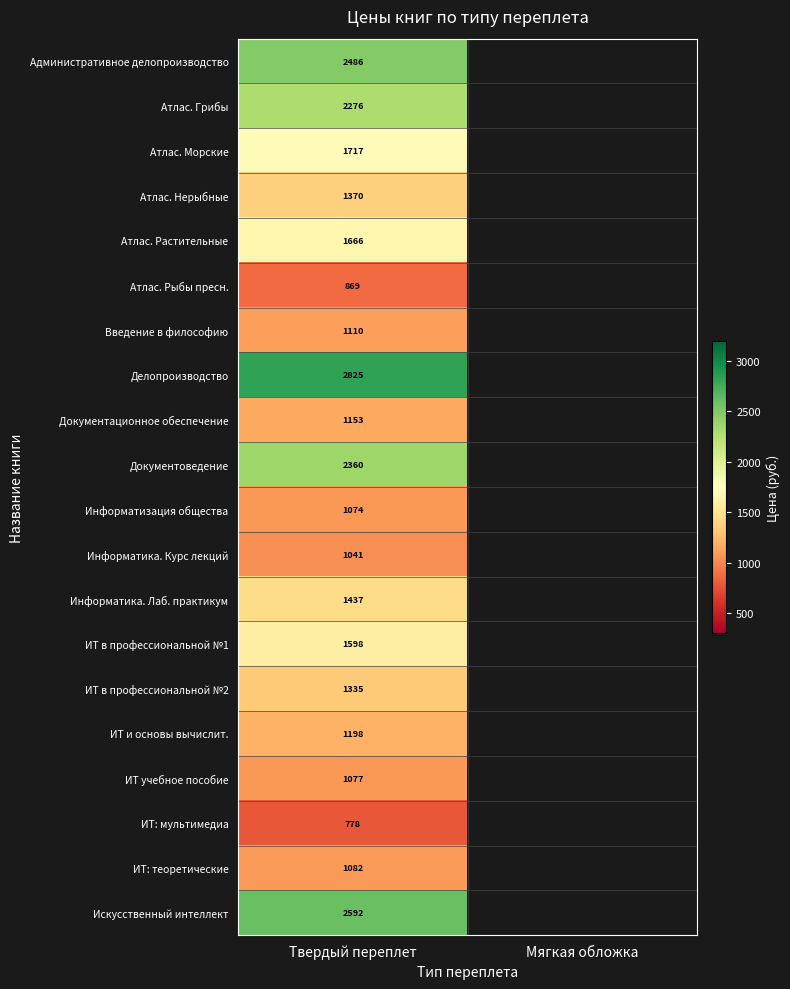

The value of Информатика. Лаб. практикум at Твердый переплет is 464. True or false?

False